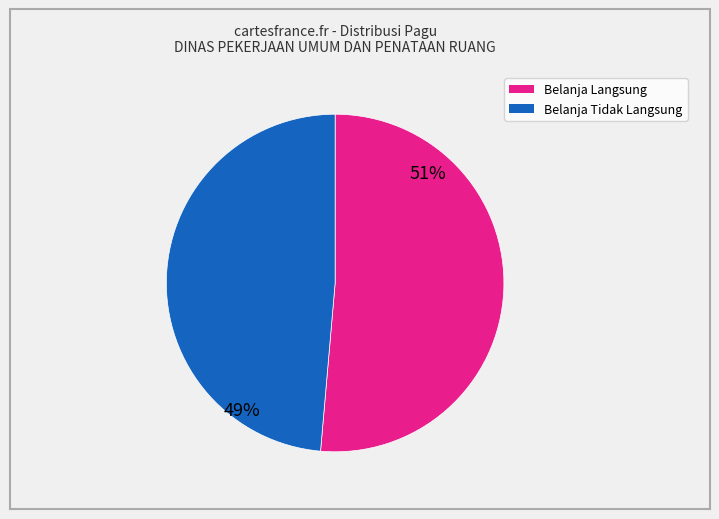

Is there a majority slice in this chart?

Yes